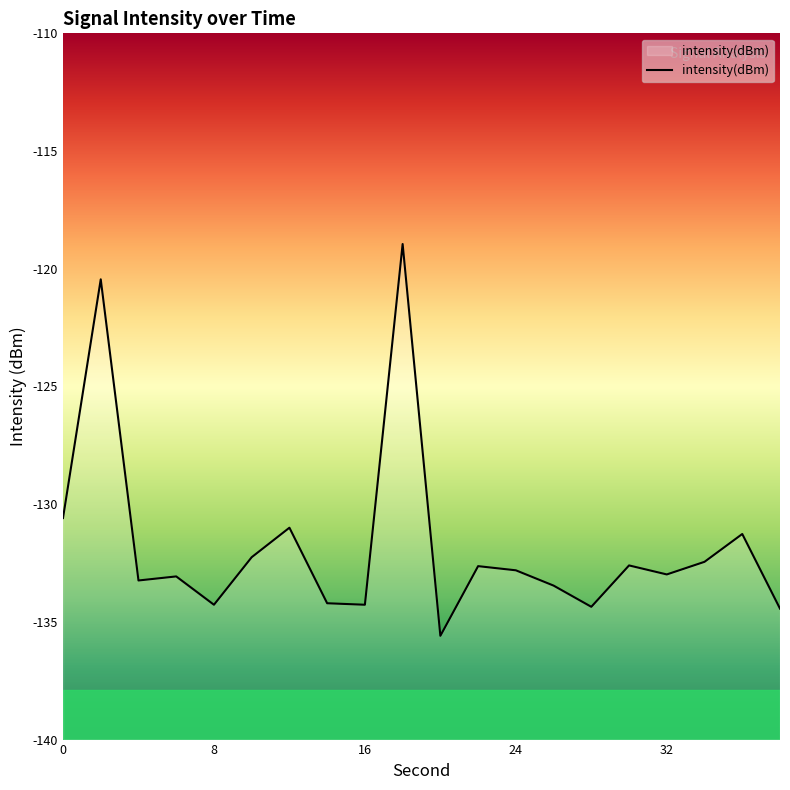

Reading left to right, transcribe all the data shown in this chart.

0=-130.6	2=-120.4	4=-133.2	6=-133.1	8=-134.3	10=-132.3	12=-131.0	14=-134.2	16=-134.3	18=-118.9	20=-135.6	22=-132.6	24=-132.8	26=-133.5	28=-134.4	30=-132.6	32=-133.0	34=-132.4	36=-131.3	38=-134.4